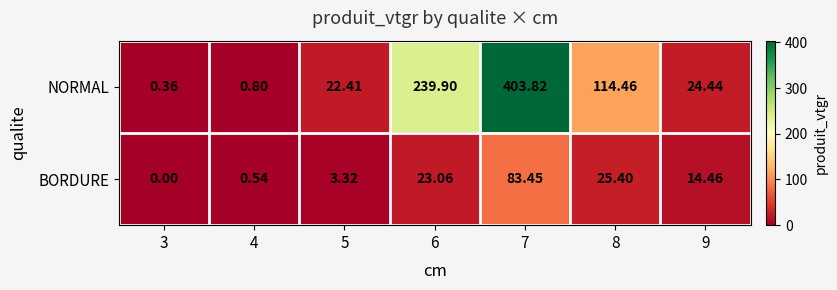

Is the value of NORMAL at 5 greater than the value of BORDURE at 8?

No